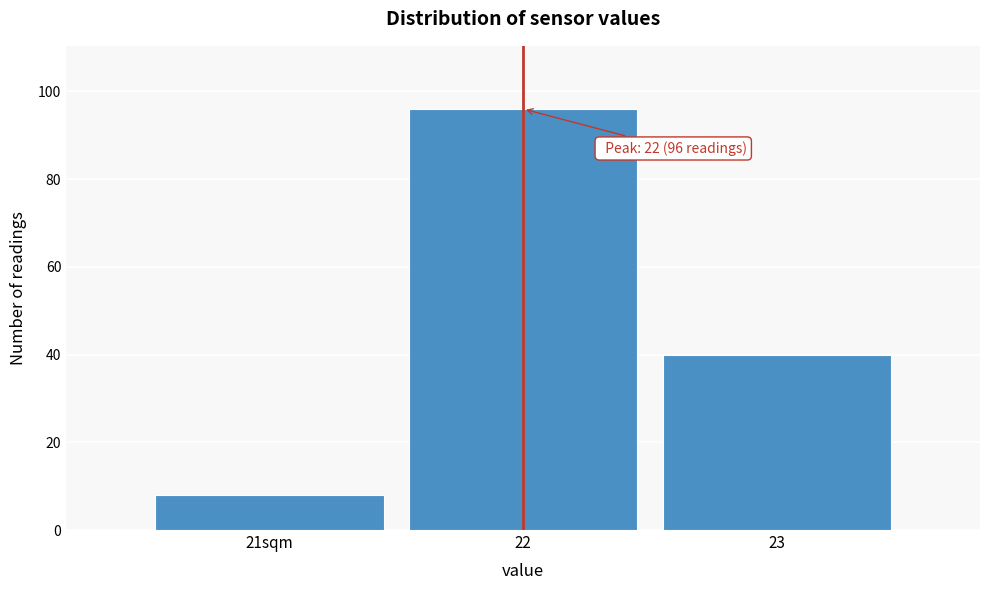

Reading right to left, what are all the values shown in this chart?

40	96	8